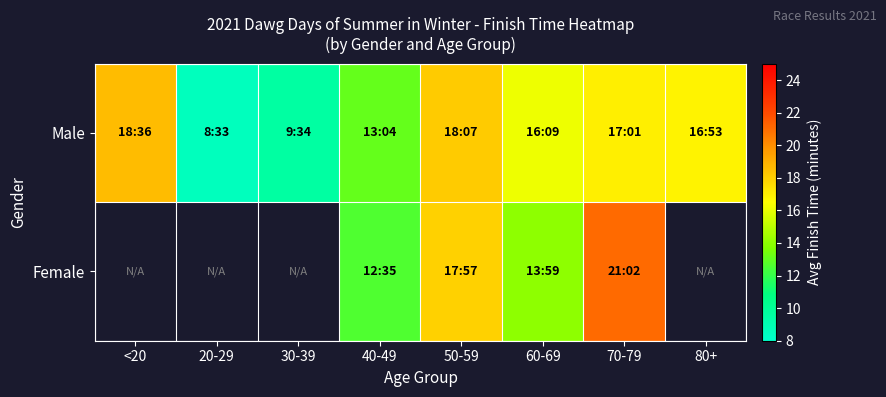

Where does the Male series first go above 16?

<20